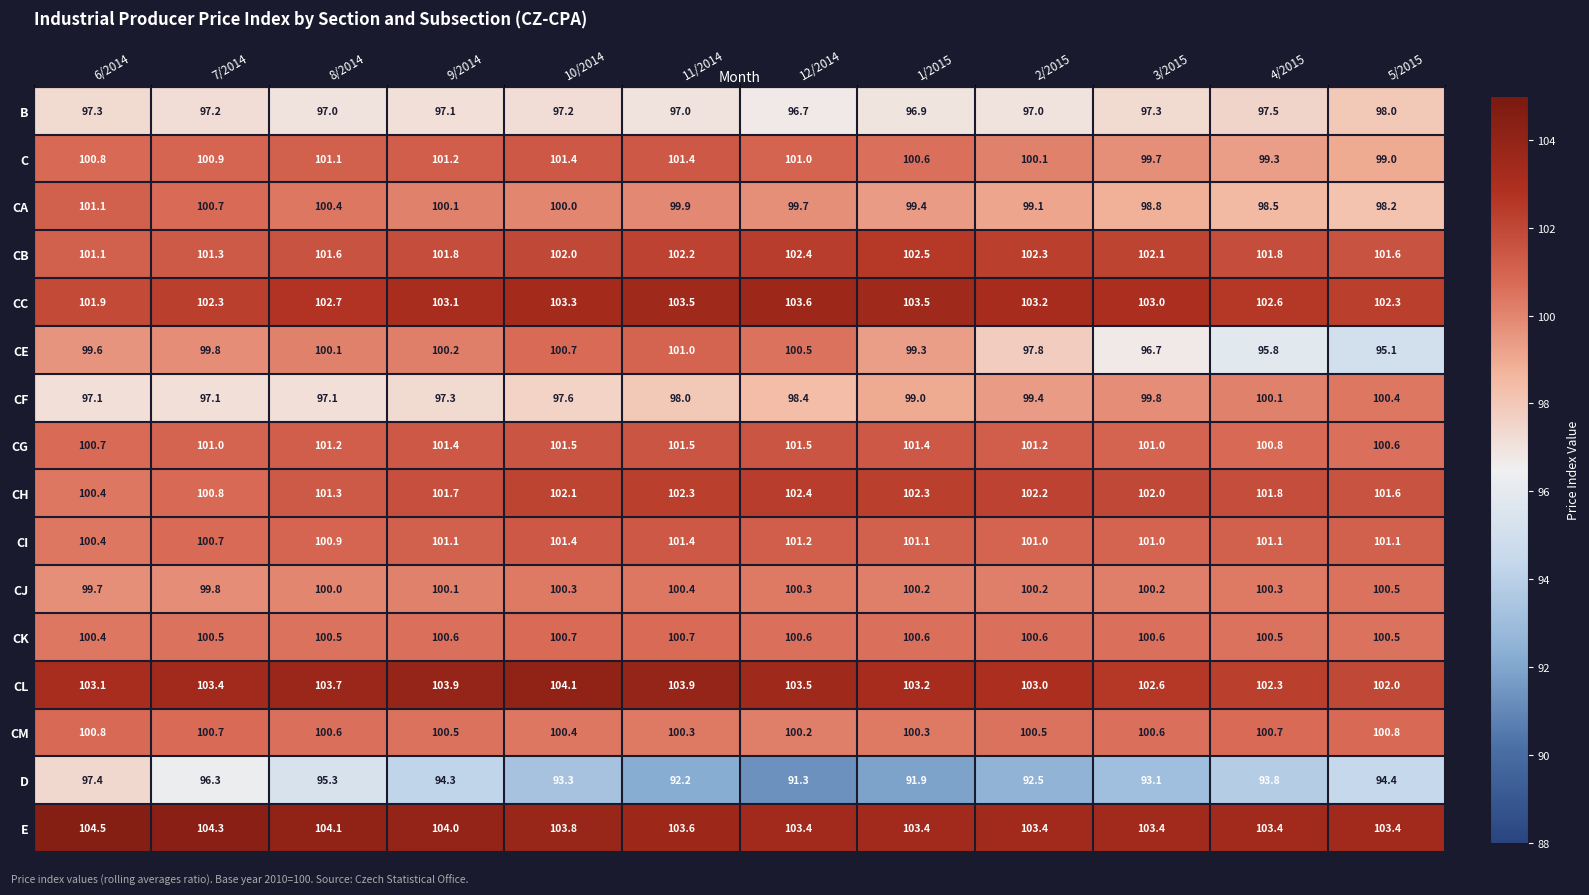

Which series has the largest total across all categories?

E